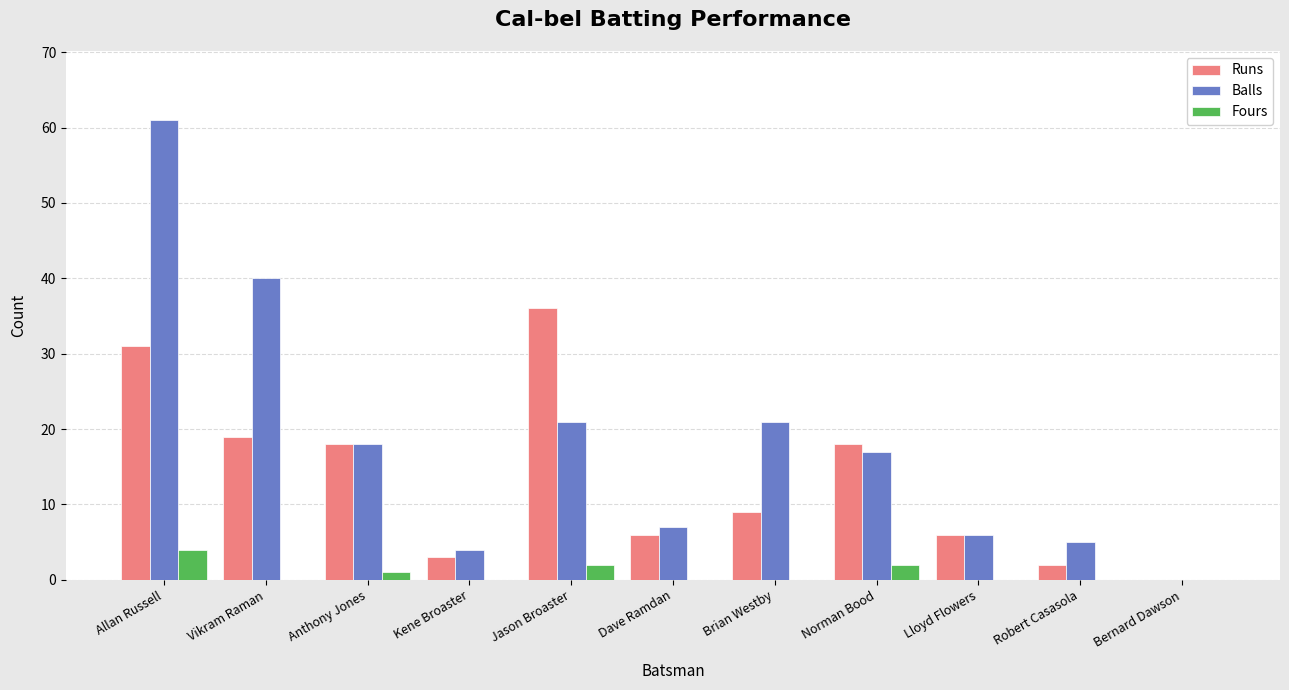

The Runs series shows 27 at Vikram Raman. True or false?

False